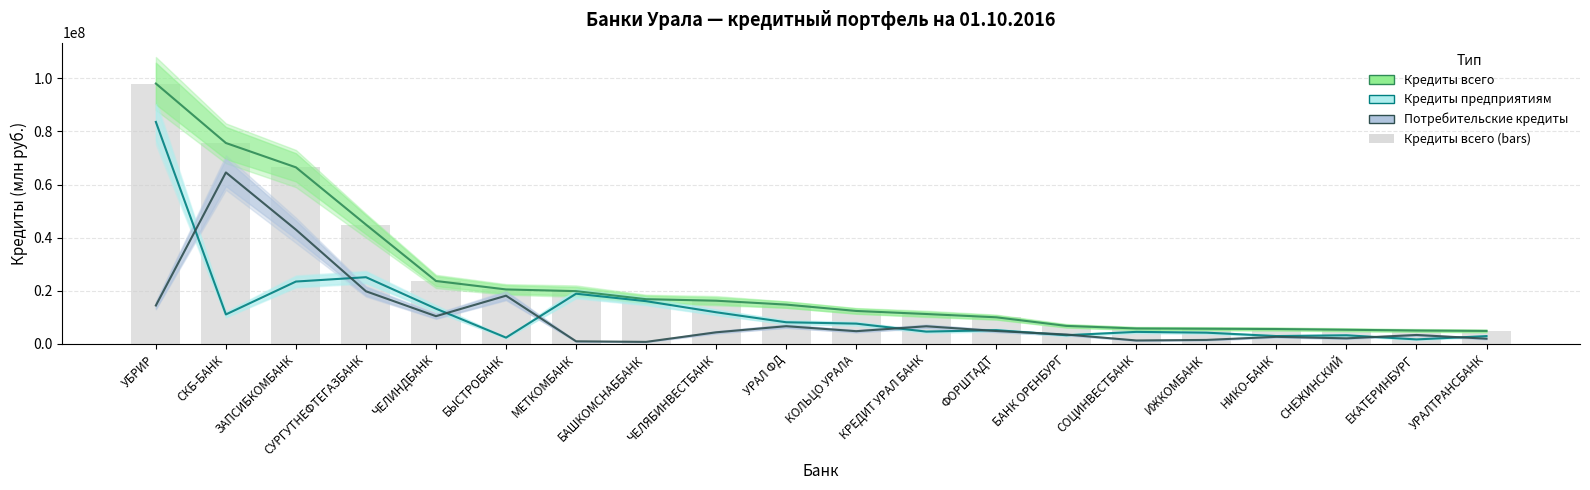

Is it true that Кредиты всего (bars) equals 8664285 at ИЖКОМБАНК?

False